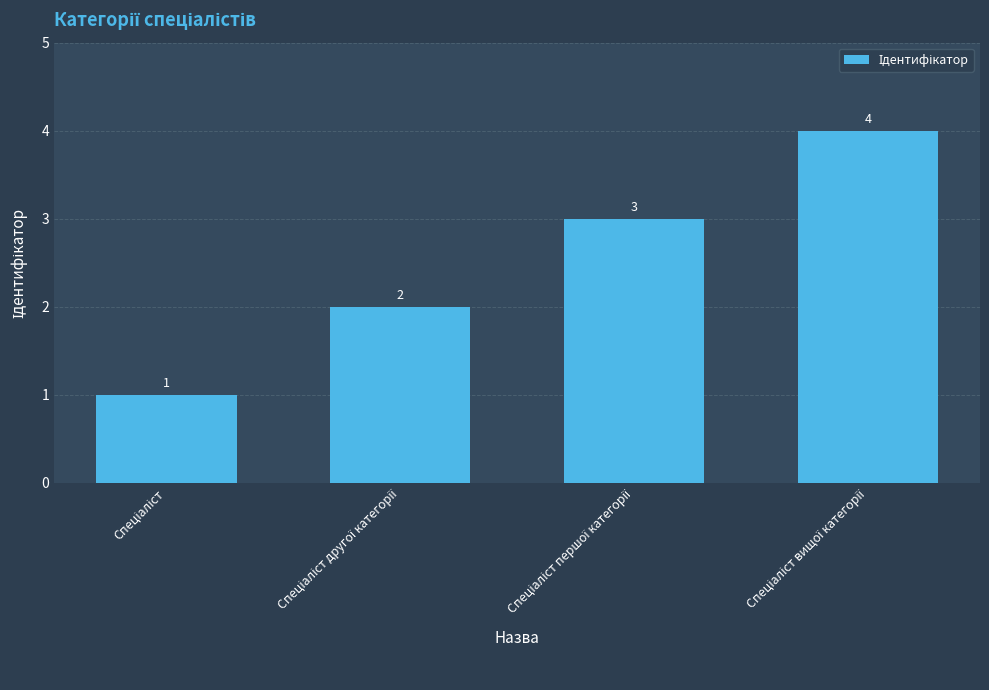

What is the maximum value shown in the chart?

4